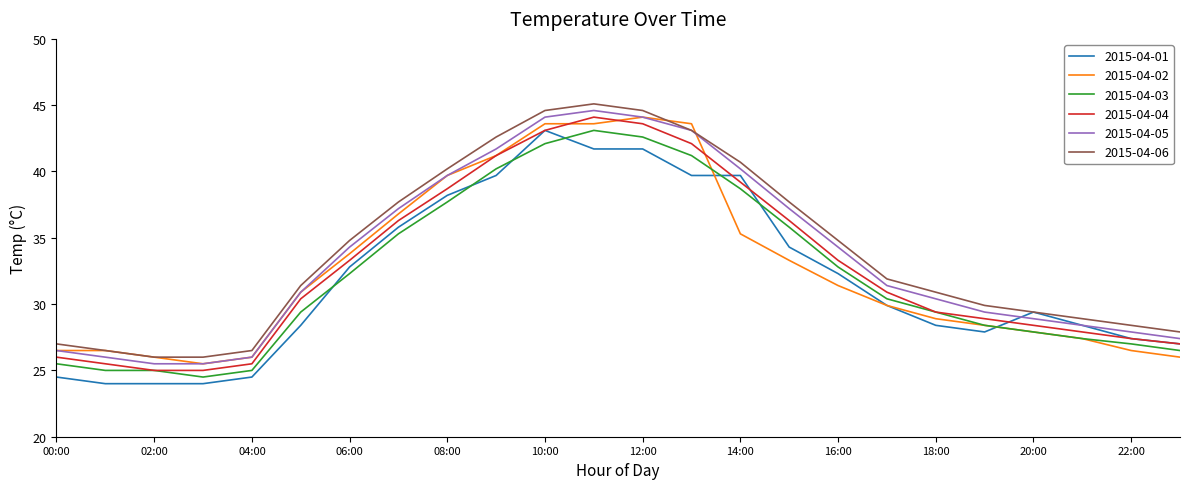

Does the chart display data point markers on the line(s)?

No